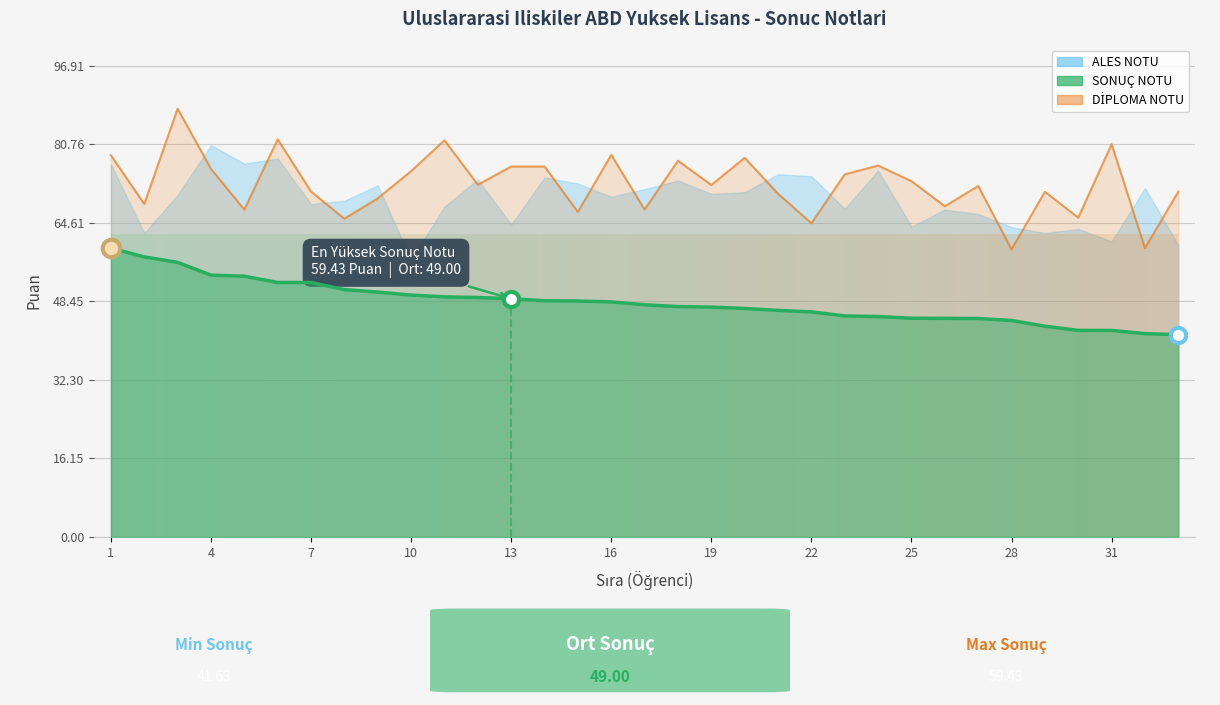

Is the value of SONUÇ NOTU at 32 greater than the value of DİPLOMA NOTU at 11?

No